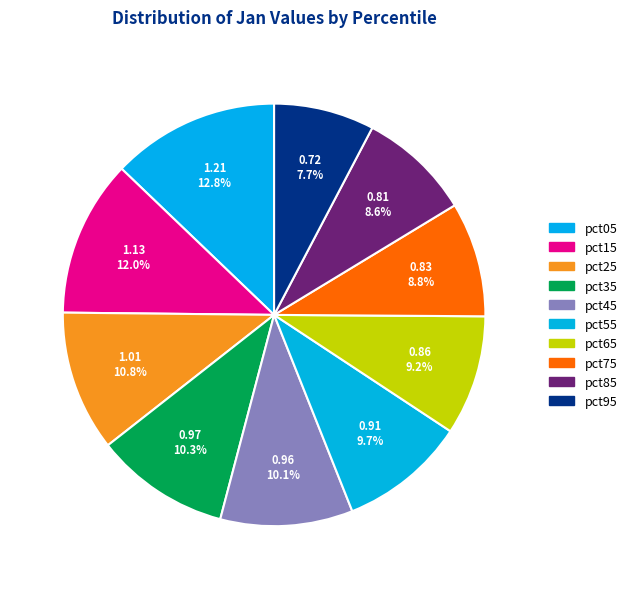

Which category has the biggest portion of the pie?

pct05